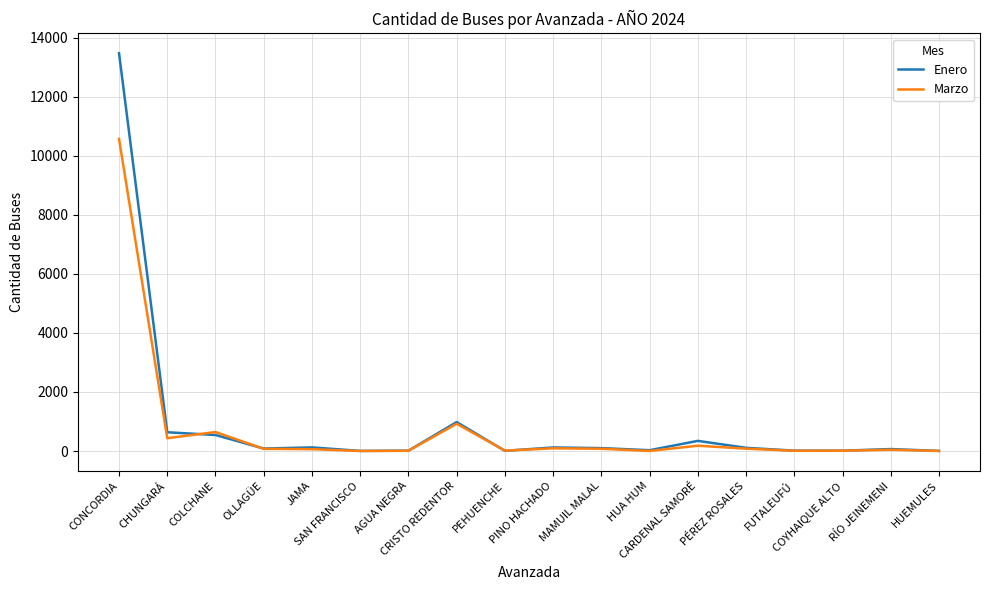

Which series has the largest range (max minus min)?

Enero